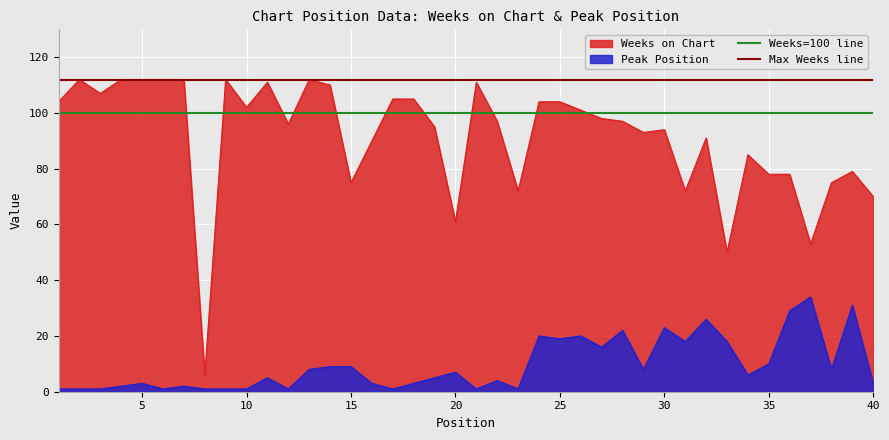

What is the minimum value for Weeks on Chart?

6